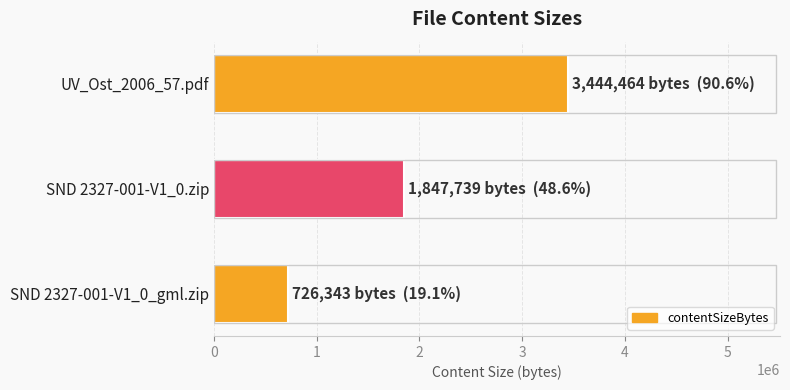

Does the chart contain stacked bars?

No